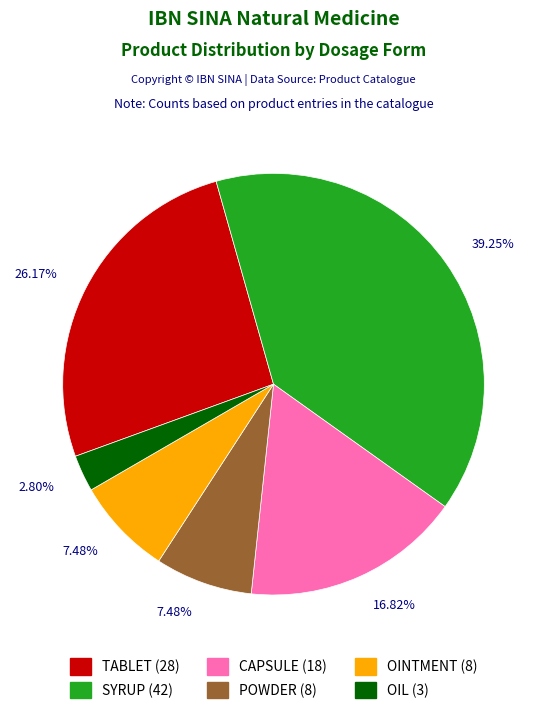

Combined, do TABLET and SYRUP account for over 50%?

Yes